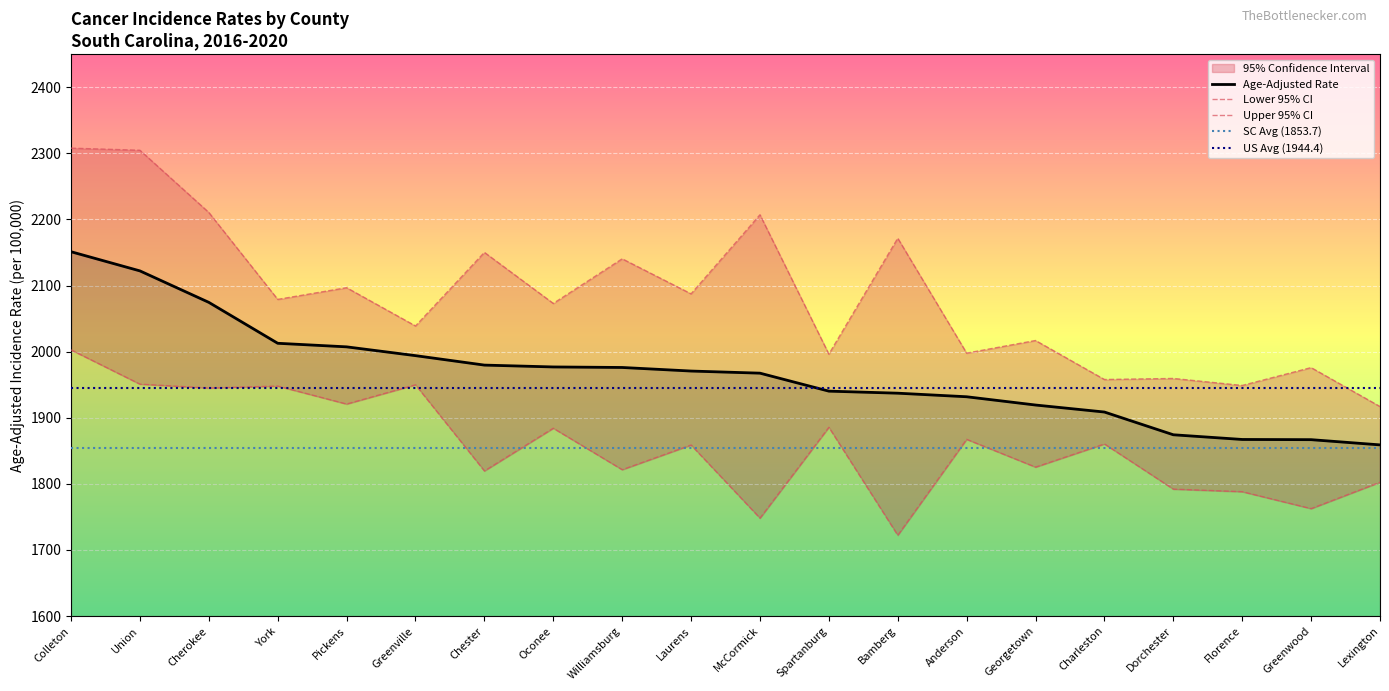

List the labels in order of Upper 95% CI value, smallest first.

Lexington, Florence, Charleston, Dorchester, Greenwood, Spartanburg, Anderson, Georgetown, Greenville, Oconee, York, Laurens, Pickens, Williamsburg, Chester, Bamberg, McCormick, Cherokee, Union, Colleton